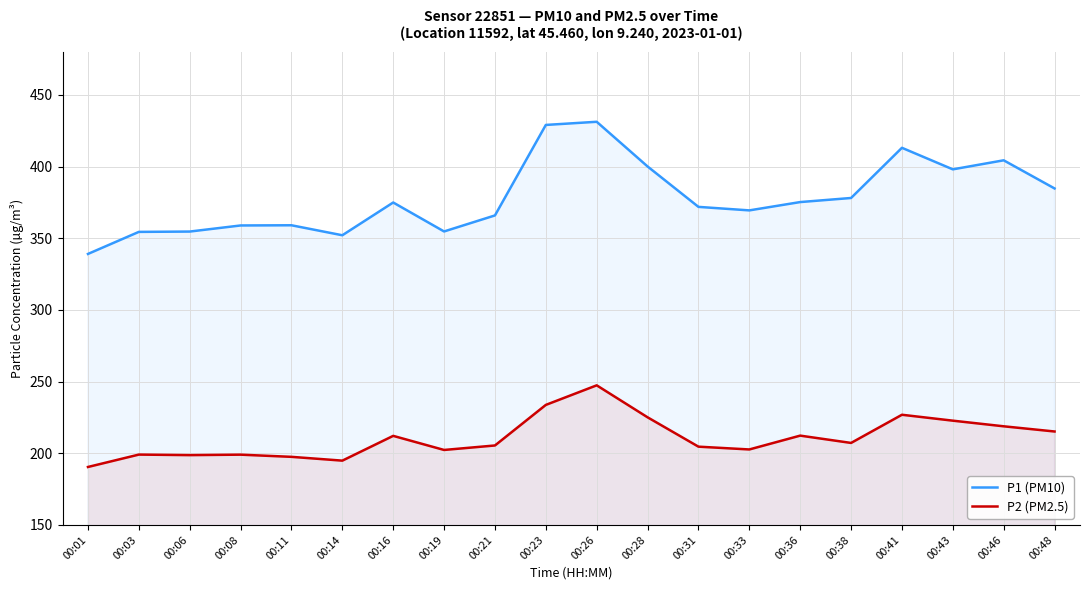

True or false: P2 (PM2.5) has more than 0 interior local peaks.

True